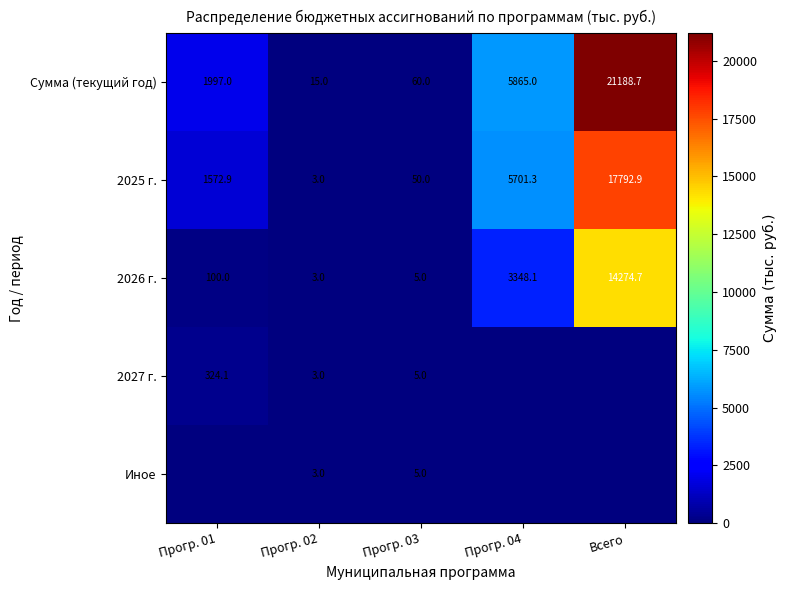

At which label is 2025 г. closest to 8897?

Прогр. 04